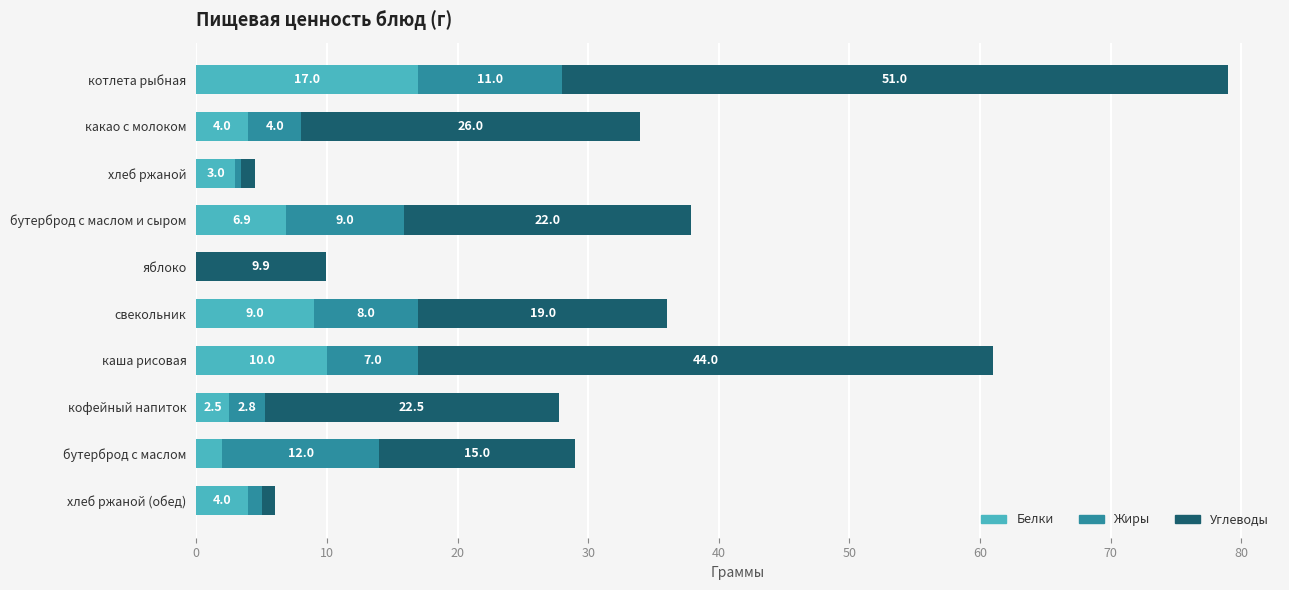

At which label does Белки reach its peak?

котлета рыбная